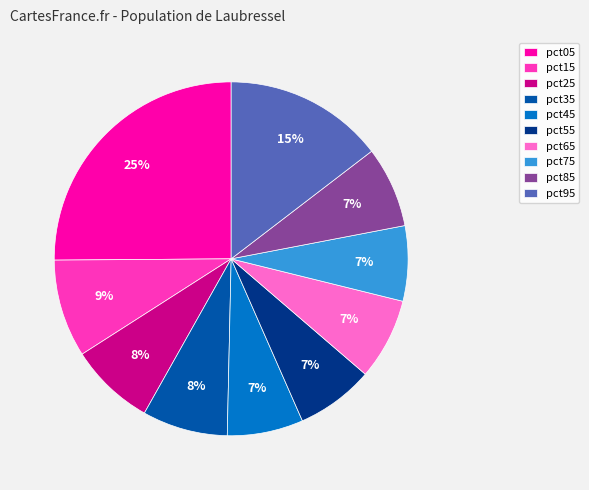

Which category has the biggest portion of the pie?

pct05